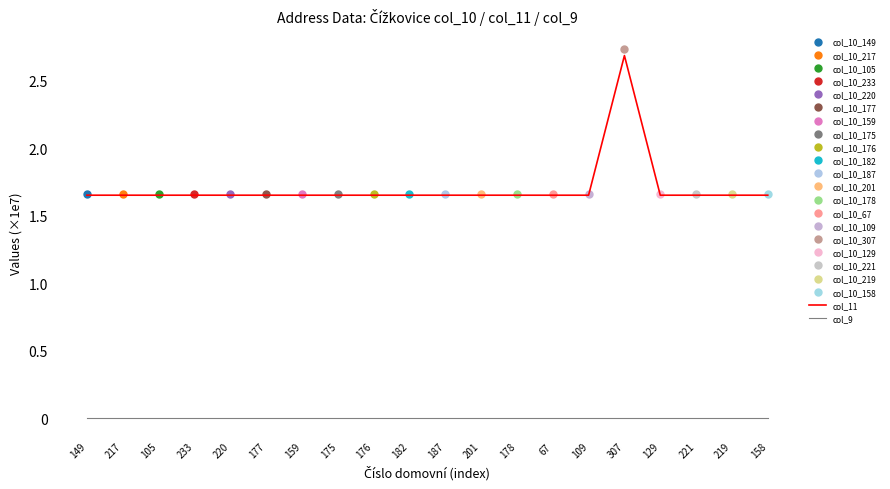

Count the number of data series in this chart.

2